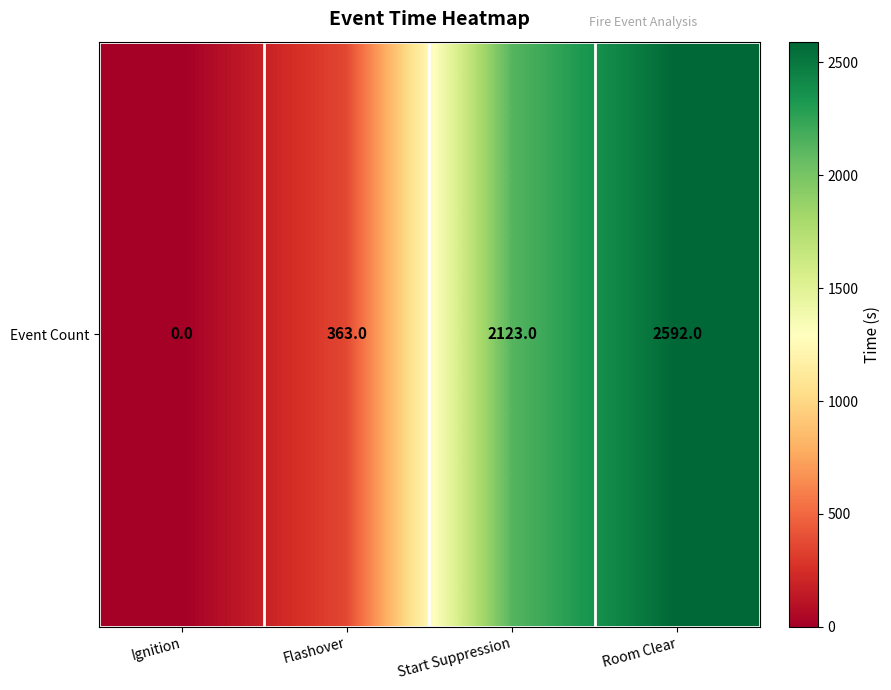

What is the average value?

1269.5